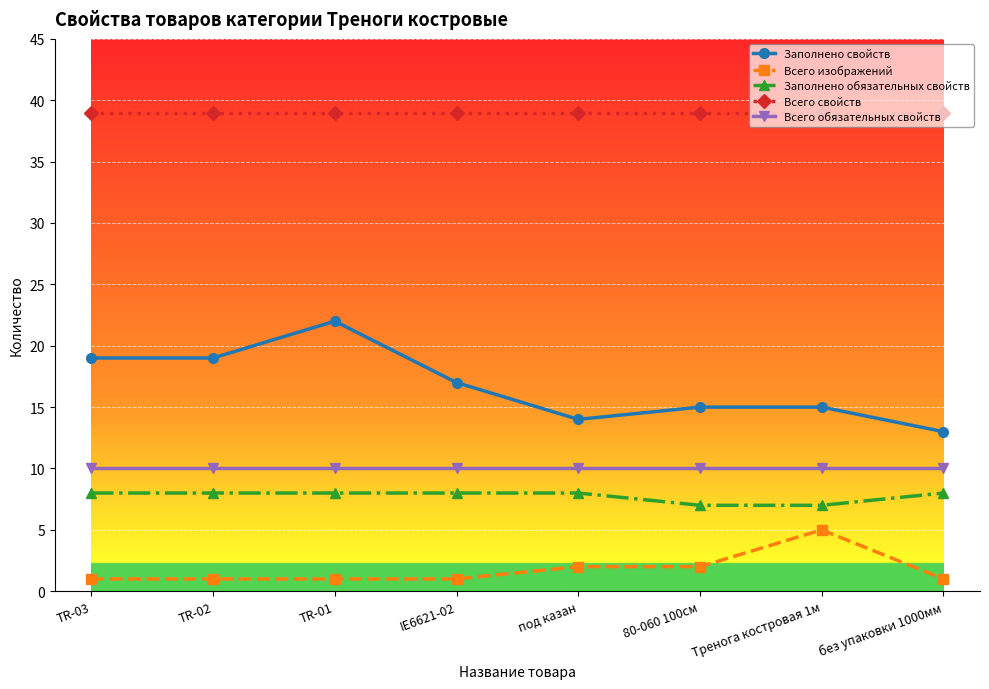

Rank the series by their maximum value, from lowest to highest.

Всего изображений, Заполнено обязательных свойств, Всего обязательных свойств, Заполнено свойств, Всего свойств